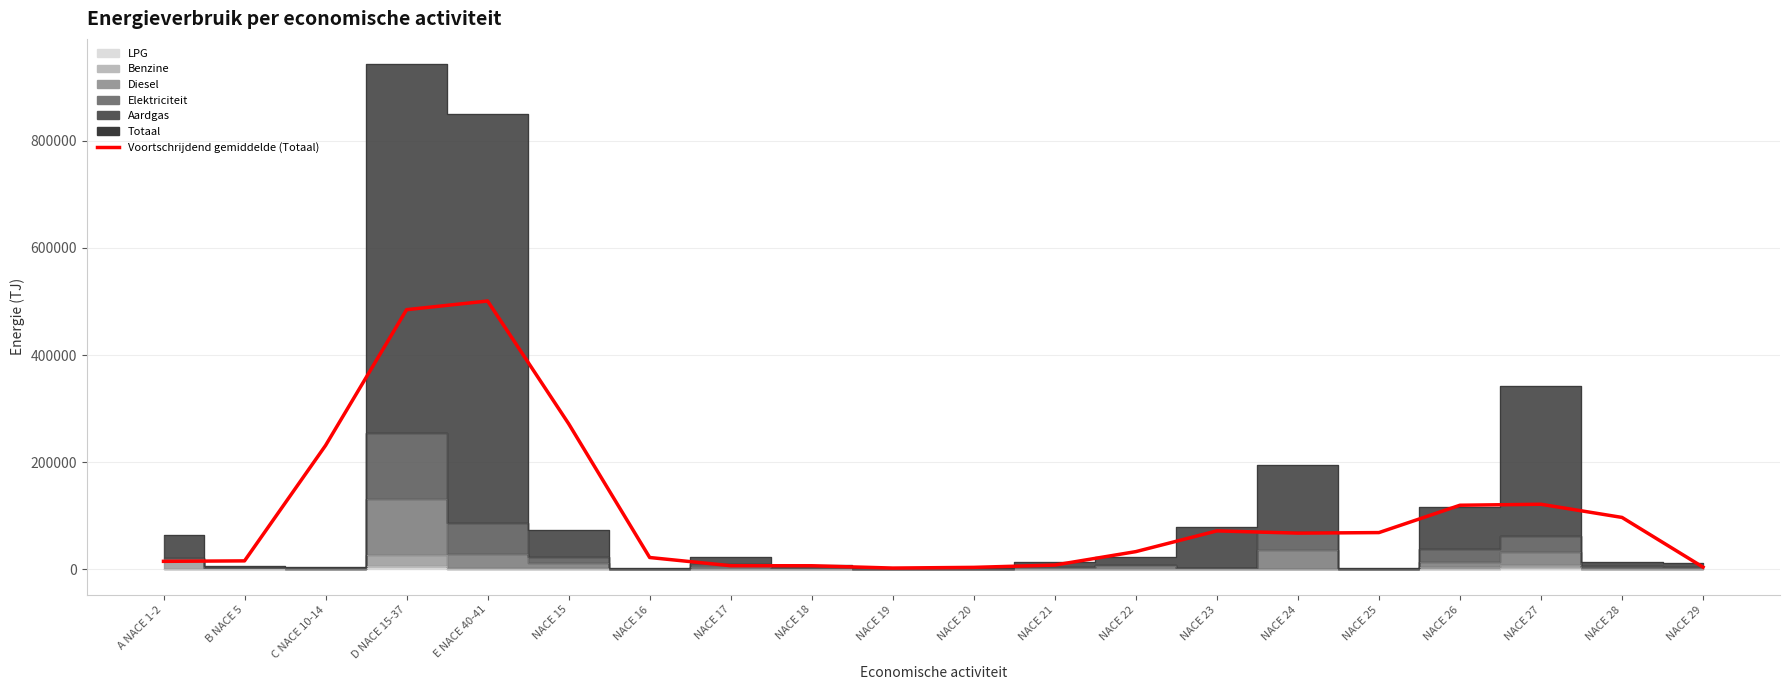

Reading left to right, list all the values displayed in this chart.

A NACE 1-2=15074.8	B NACE 5=15938.2	C NACE 10-14=231302.5	D NACE 15-37=484637.9	E NACE 40-41=500818.5	NACE 15=271850.9	NACE 16=22231.3	NACE 17=6923.5	NACE 18=6831.3	NACE 19=2534.8	NACE 20=3832.6	NACE 21=8132.6	NACE 22=33219.7	NACE 23=71884.2	NACE 24=67720.3	NACE 25=68723.7	NACE 26=119754.0	NACE 27=121584.9	NACE 28=97018.9	NACE 29=4290.1